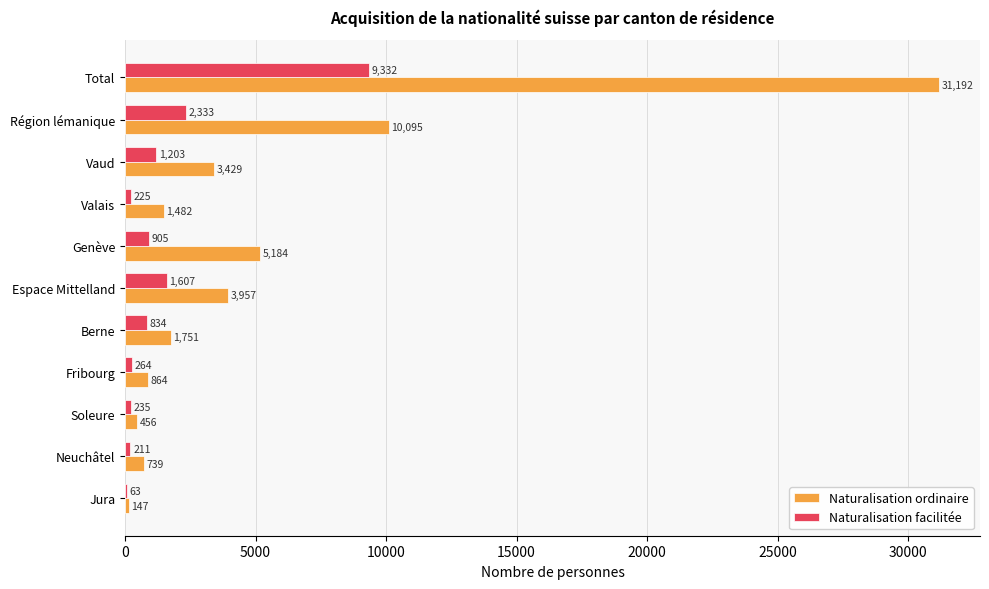

Is it true that Naturalisation facilitée equals 225 at Valais?

True